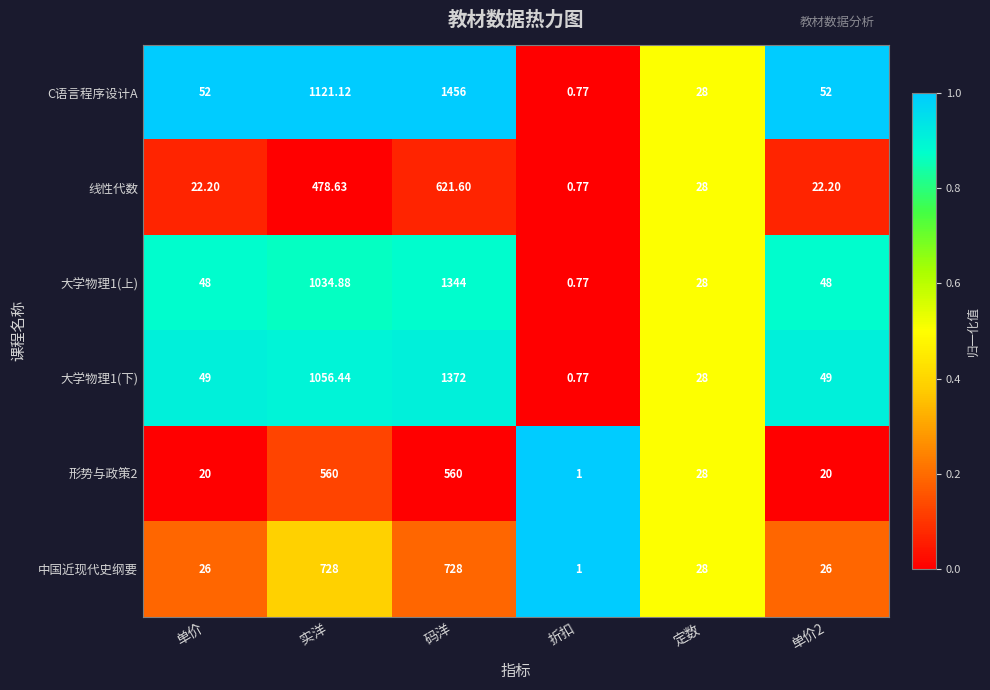

Which series has the widest spread of values?

C语言程序设计A